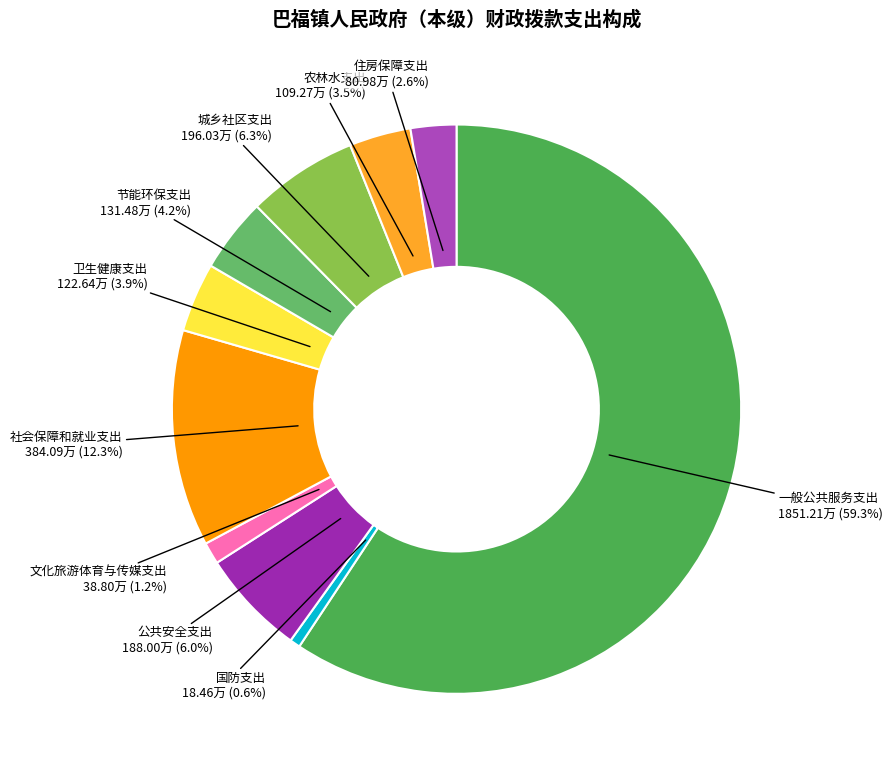

How many slices are in this pie chart?

10